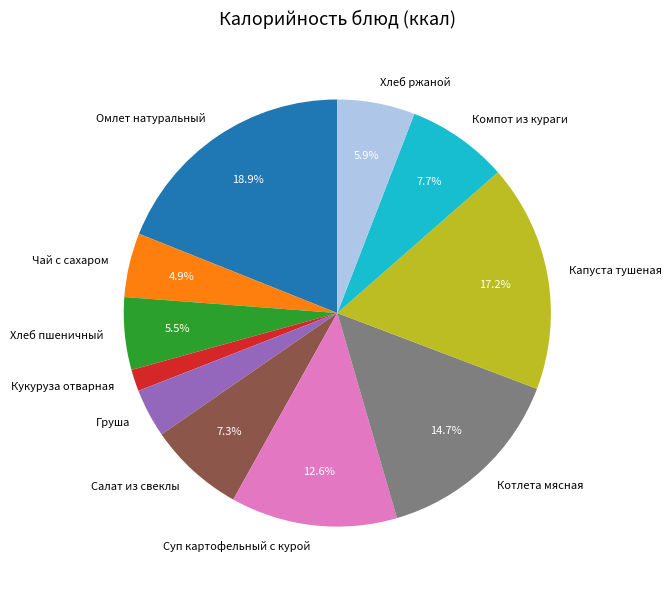

Is it true that Кукуруза отварная is 2% of the pie?

True